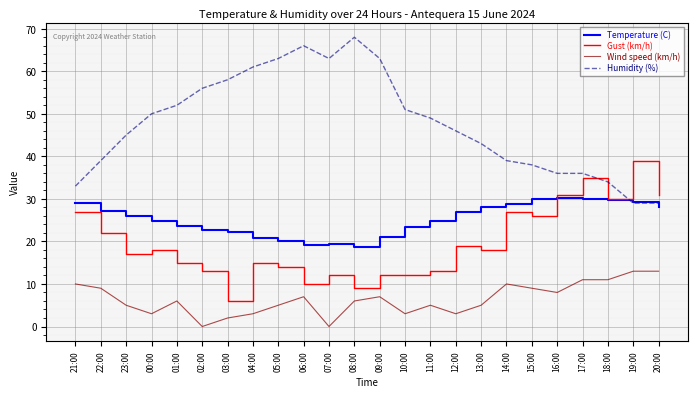

Is the value of Gust (km/h) at 20:00 greater than the value of Humidity (%) at 07:00?

No